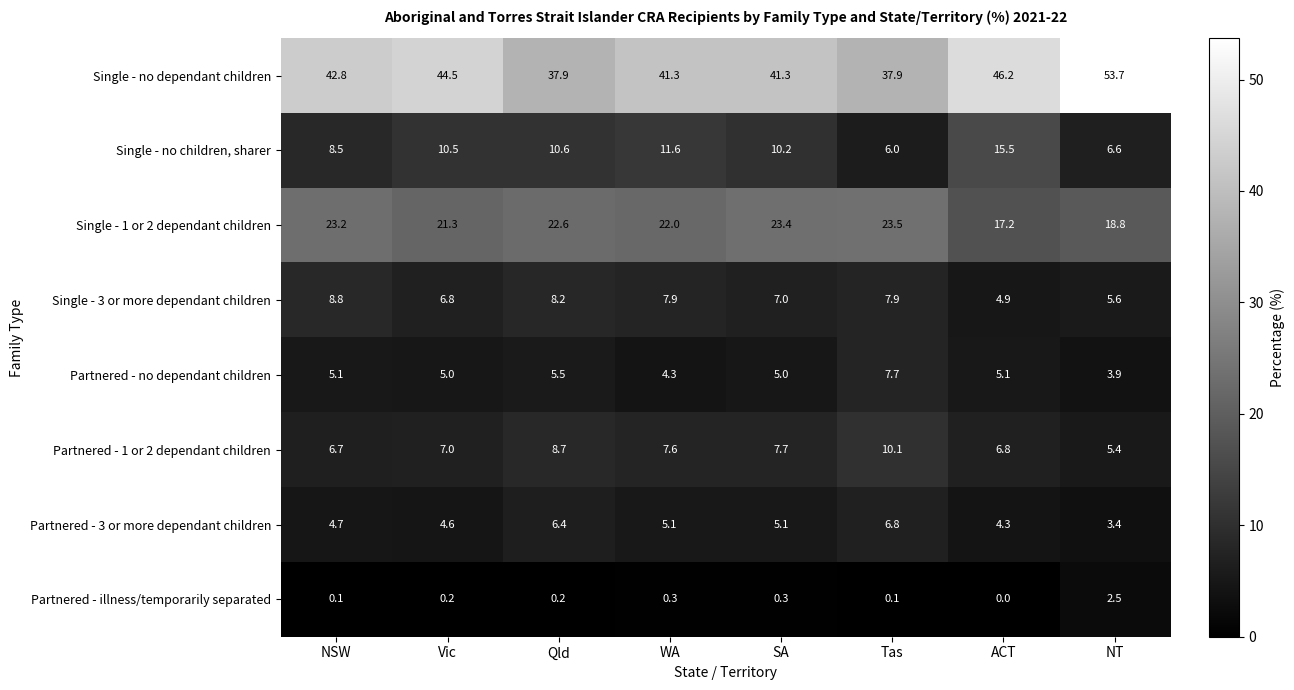

The Partnered - illness/temporarily separated series shows 0.0 at ACT. True or false?

True